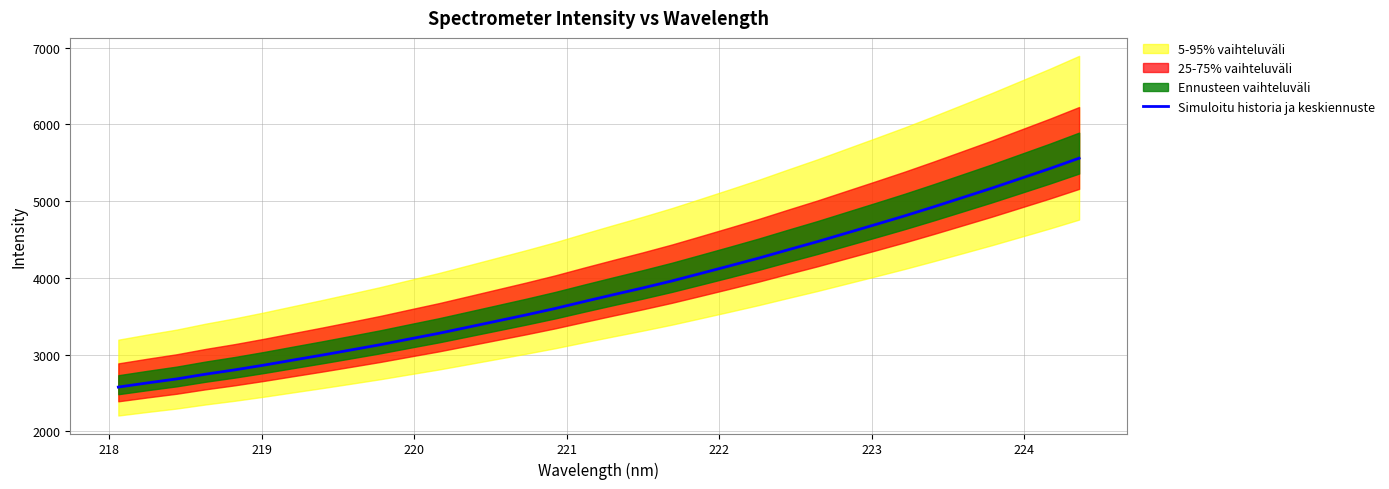

What is the minimum value for Simuloitu historia ja keskiennuste?

2575.4